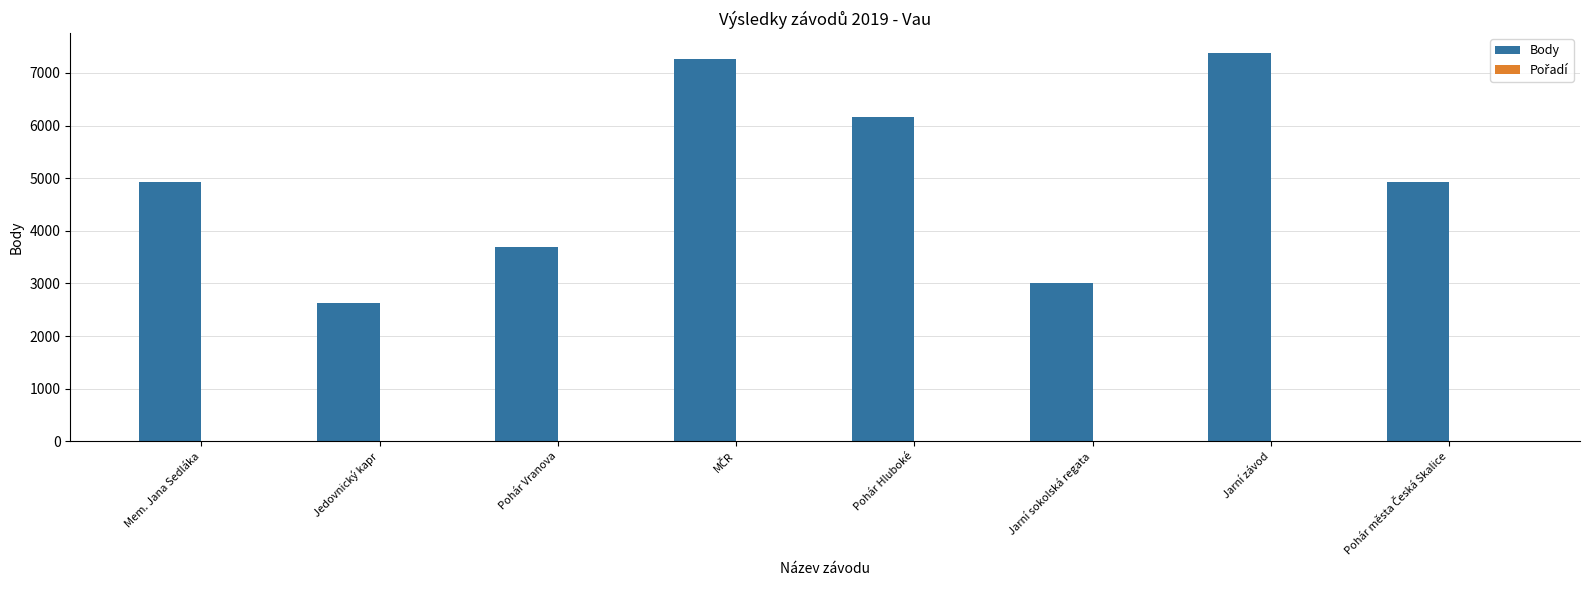

Which series has the largest total across all categories?

Body